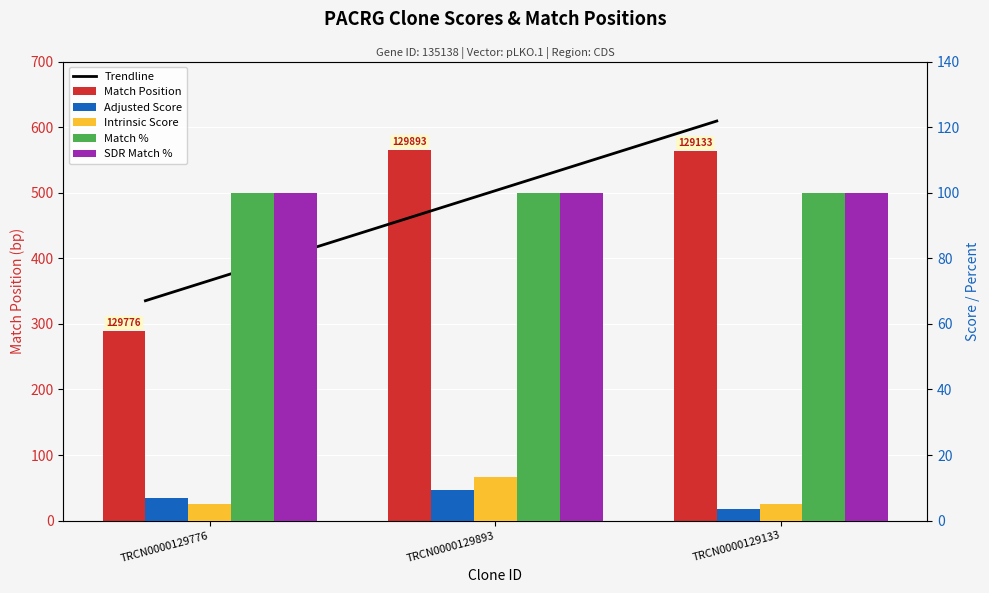

What position from the right is TRCN0000129133?

1